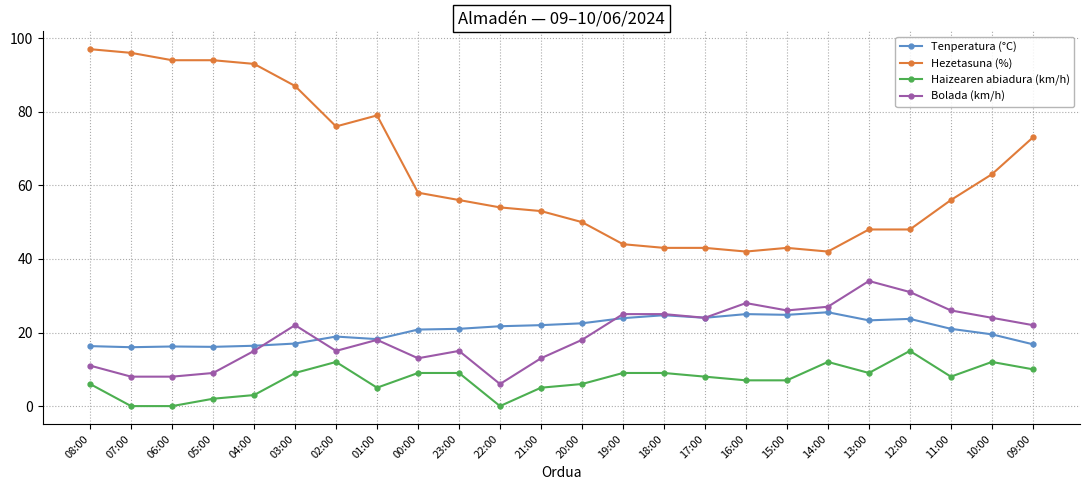

Which category has the highest value in the Haizearen abiadura (km/h) series?

12:00